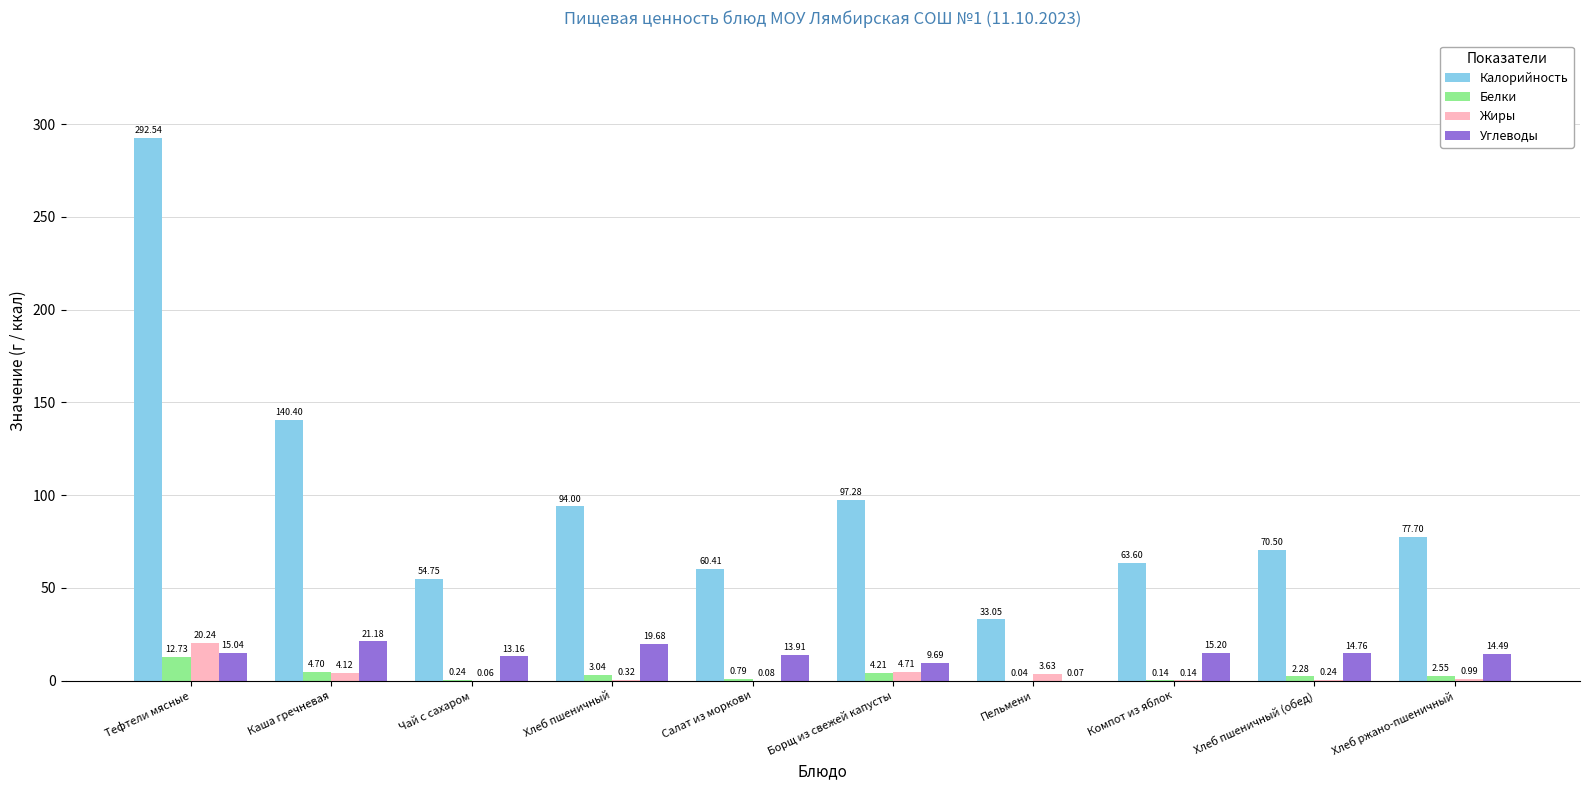

Between Тефтели мясные and Салат из моркови, which series saw the biggest shift?

Калорийность